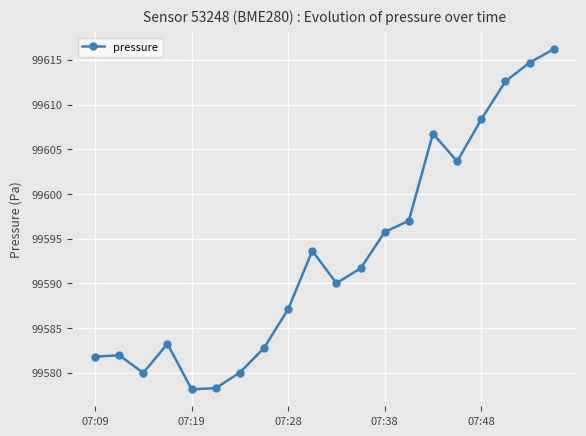

What is the value of the 5th point from the left?

99578.1